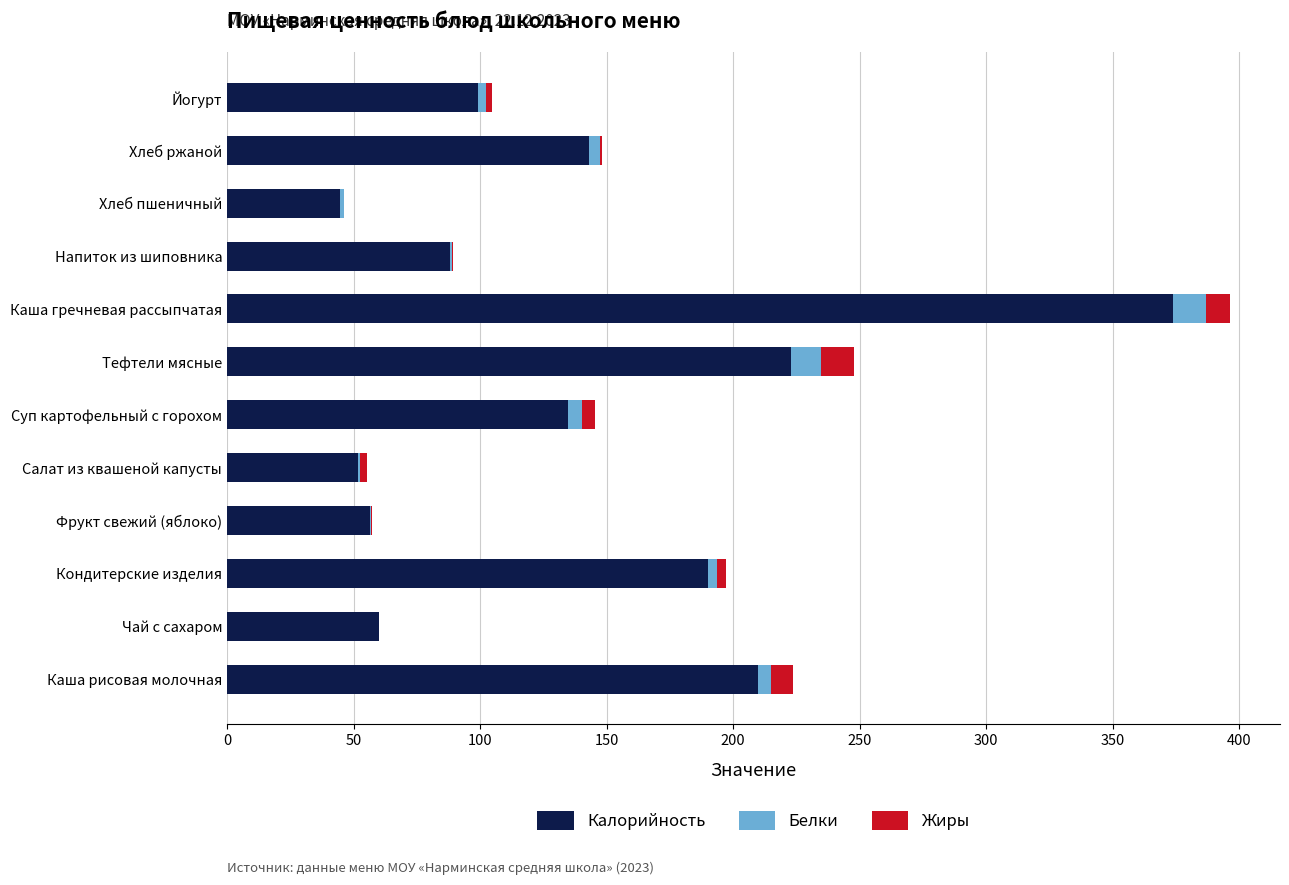

At which category is the sum across all series the highest?

Каша гречневая рассыпчатая